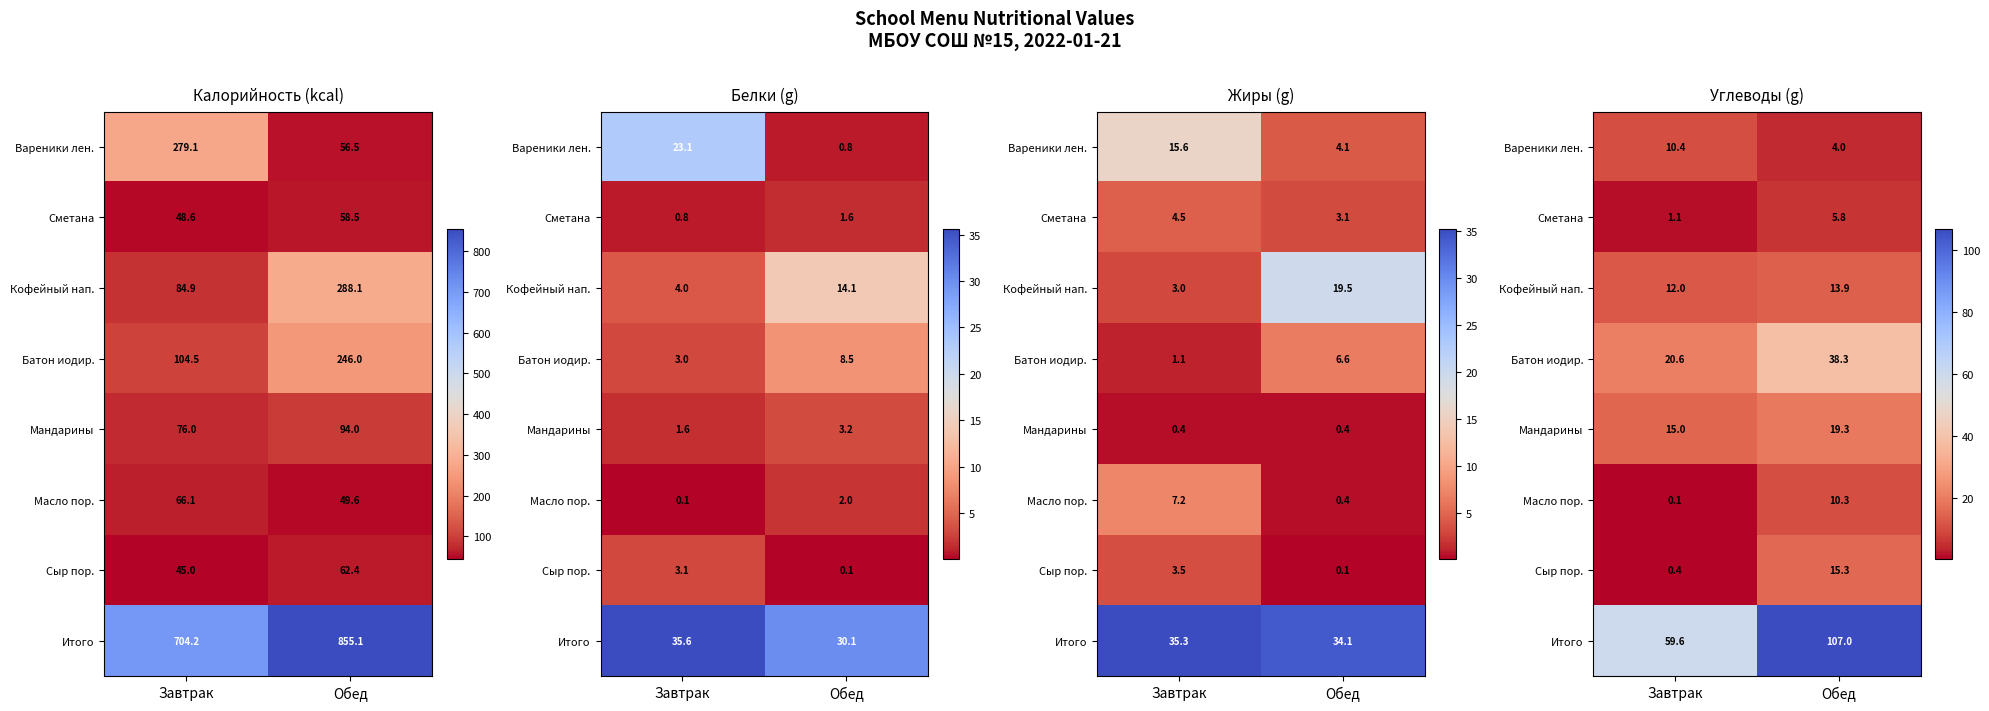

Between Завтрак and Обед, which series saw the biggest shift?

Итого